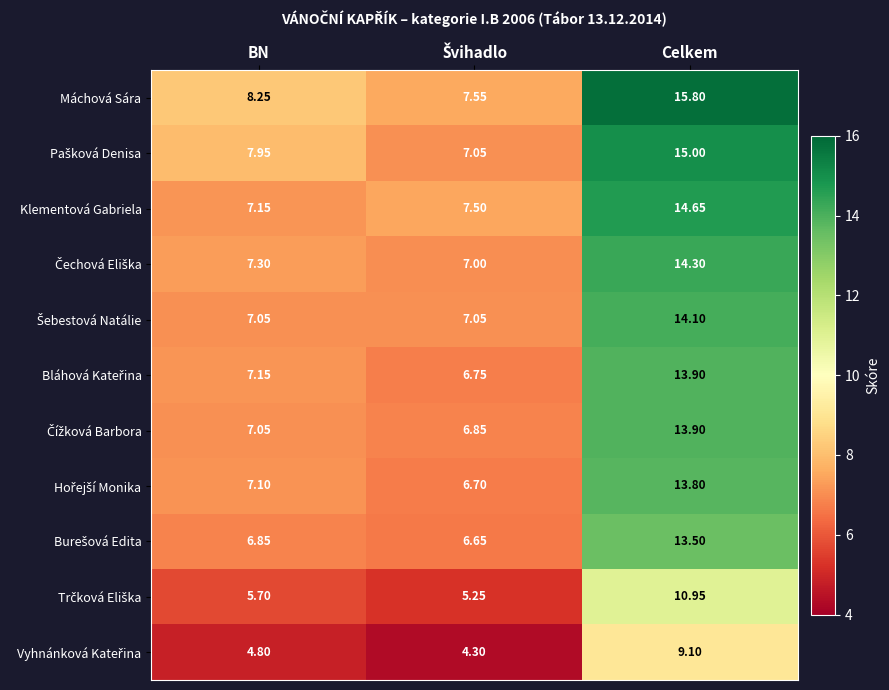

What is the difference between the highest and lowest values at Celkem?

6.7